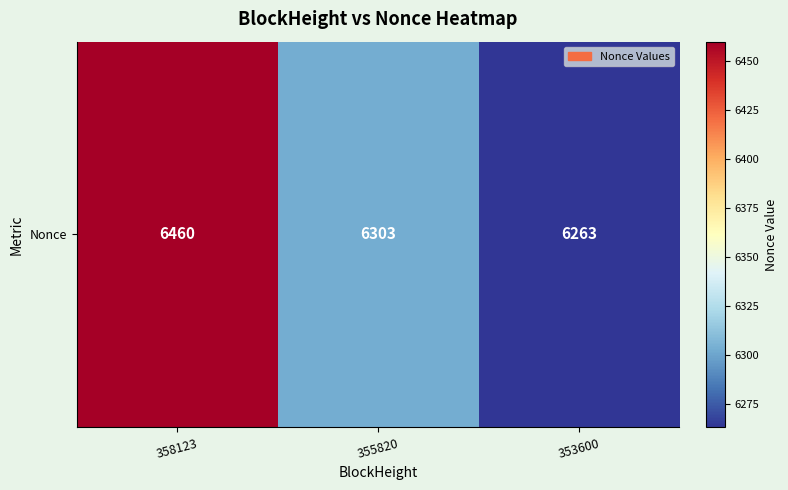

The value at 358123 is 6460. True or false?

True